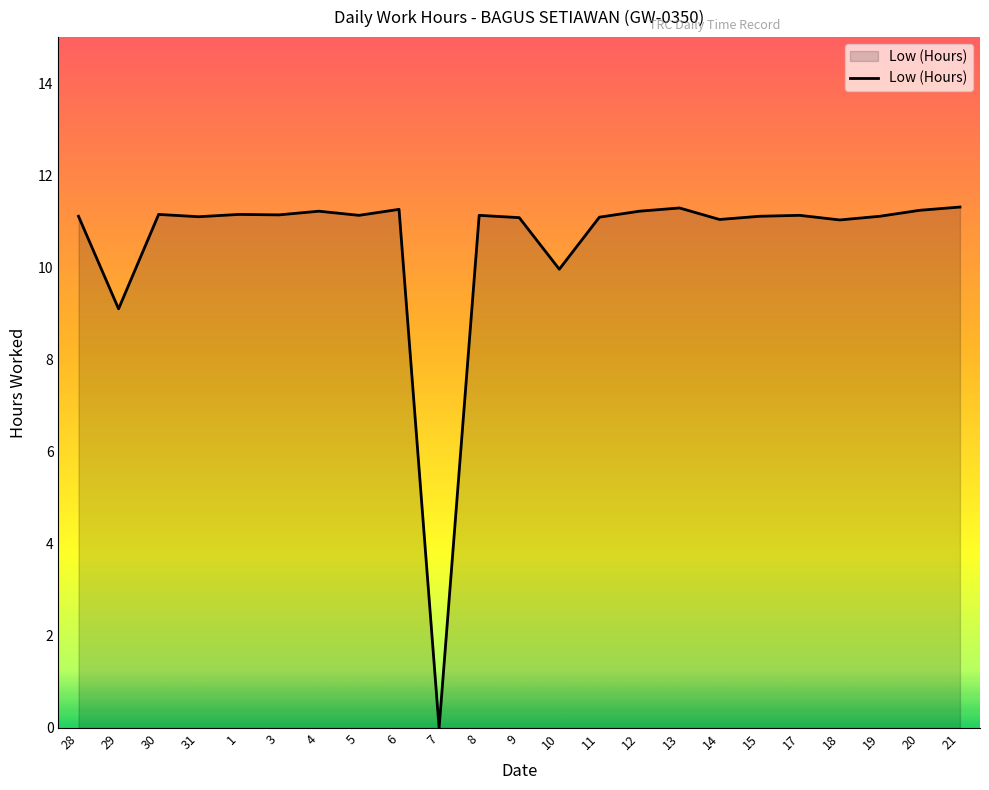

How many positive values are there?

22